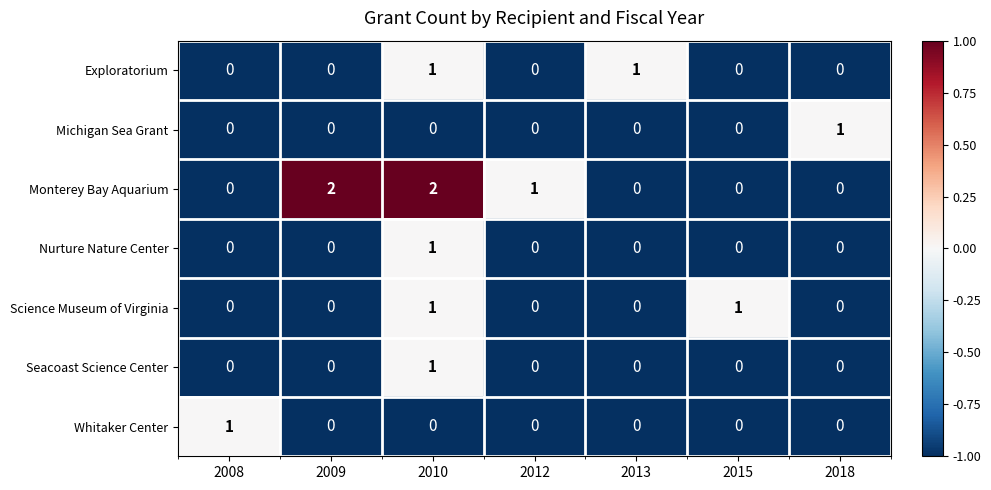

Which series has the largest range (max minus min)?

Monterey Bay Aquarium